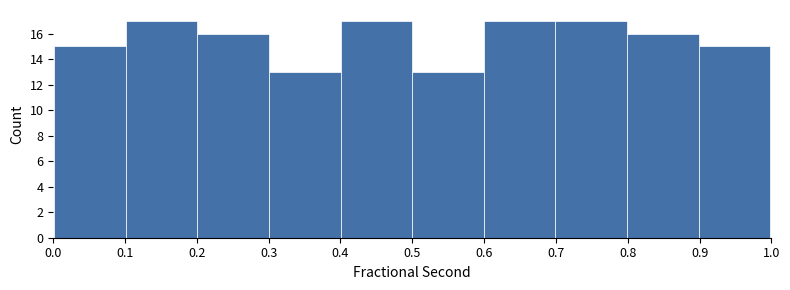

Reading left to right, list every bar in this chart as the range it spans on the x-axis followed by its height. Neither the bar edges nor the heights are printed on the chart, so give them approximately, as read against the axes.

0.0 to 0.1: 15
0.1 to 0.2: 17
0.2 to 0.3: 16
0.3 to 0.4: 13
0.4 to 0.5: 17
0.5 to 0.6: 13
0.6 to 0.7: 17
0.7 to 0.8: 17
0.8 to 0.9: 16
0.9 to 1.0: 15